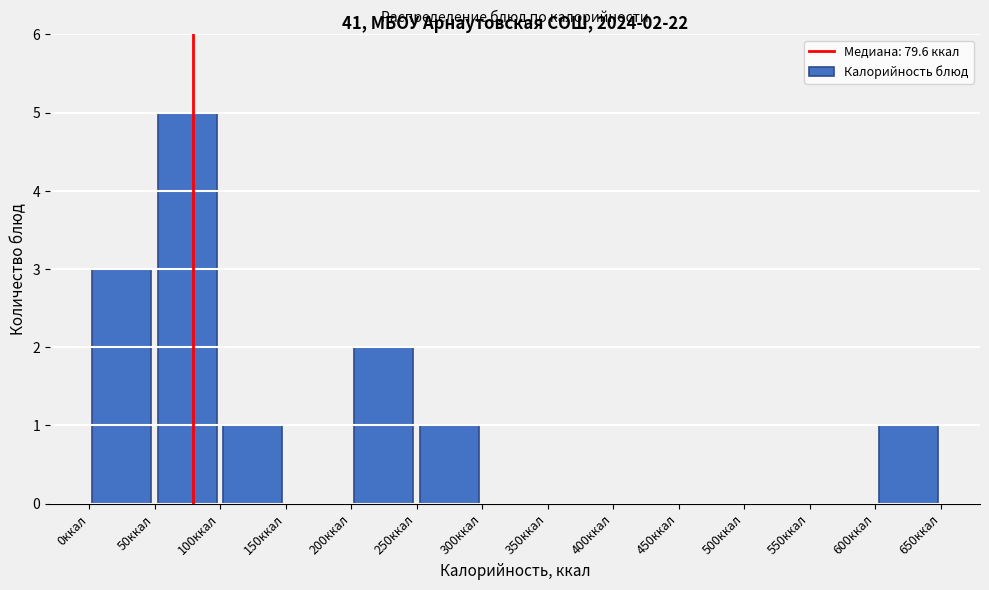

Over which range of the x-axis is the bar tallest?

50 to 100